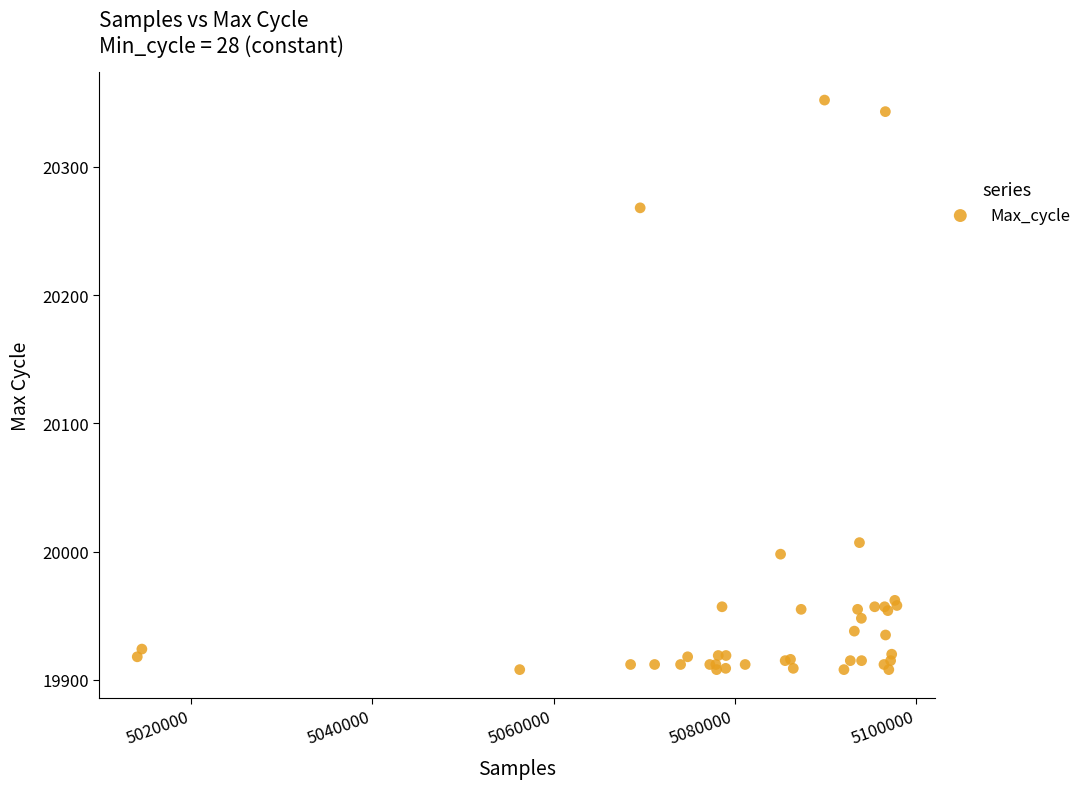

What Y value in the scatter plot is closest to 20130?

20007